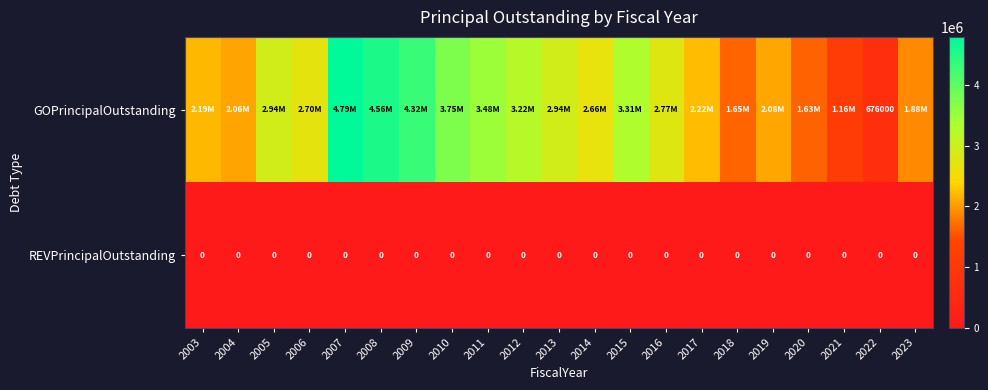

List the series in order of their overall mean, highest first.

GOPrincipalOutstanding, REVPrincipalOutstanding